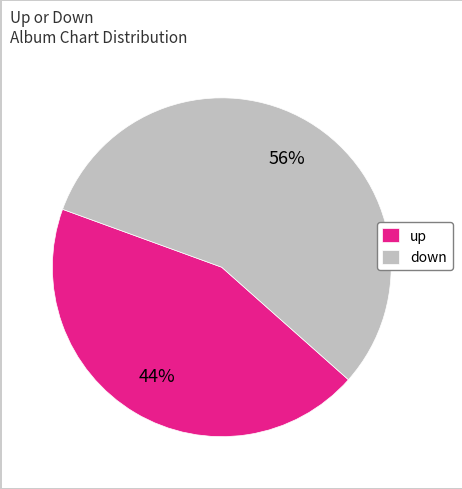

Is it true that down is 56% of the pie?

True